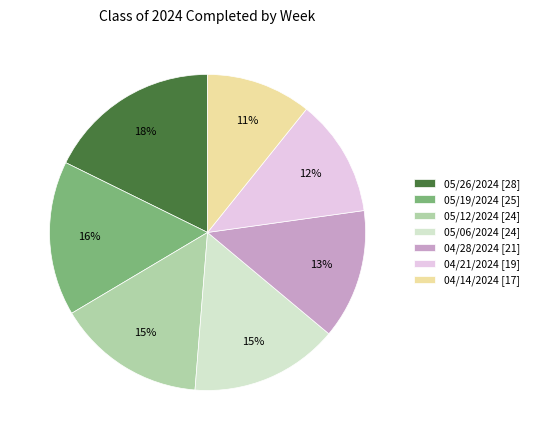

Does any single category account for the majority?

No